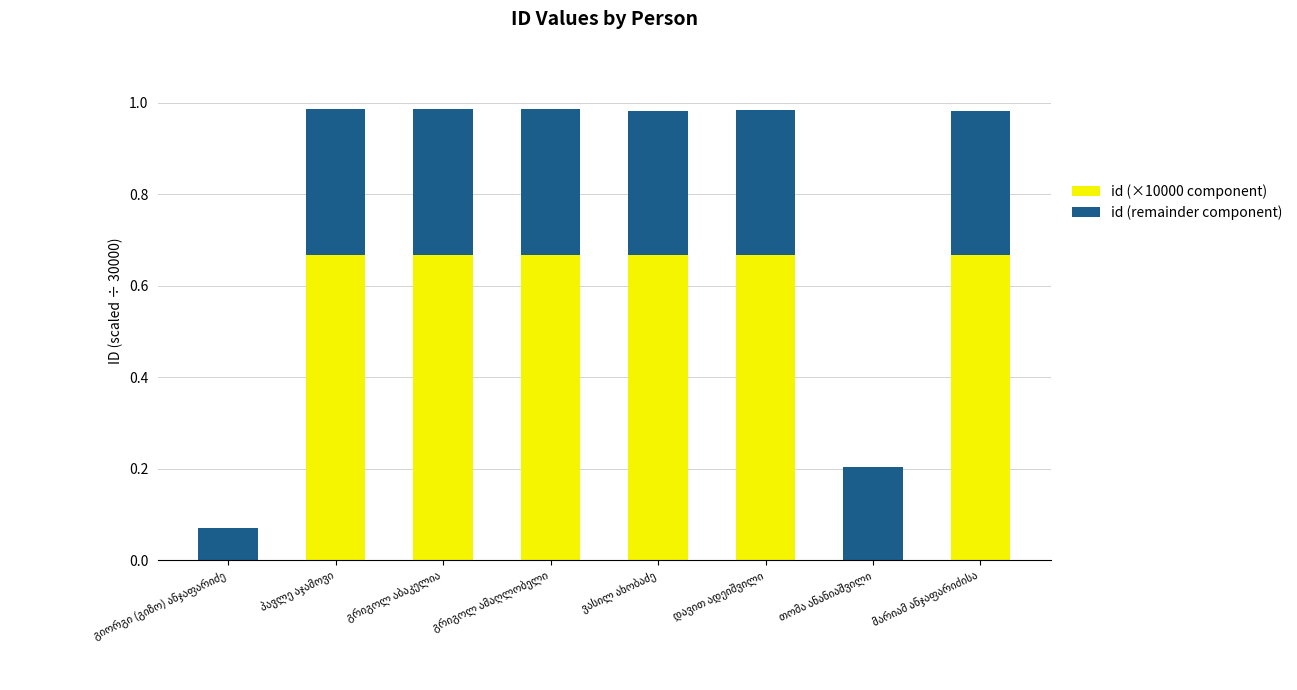

The id (remainder component) series shows 0.3 at გრიგოლ აბაკელია. True or false?

True